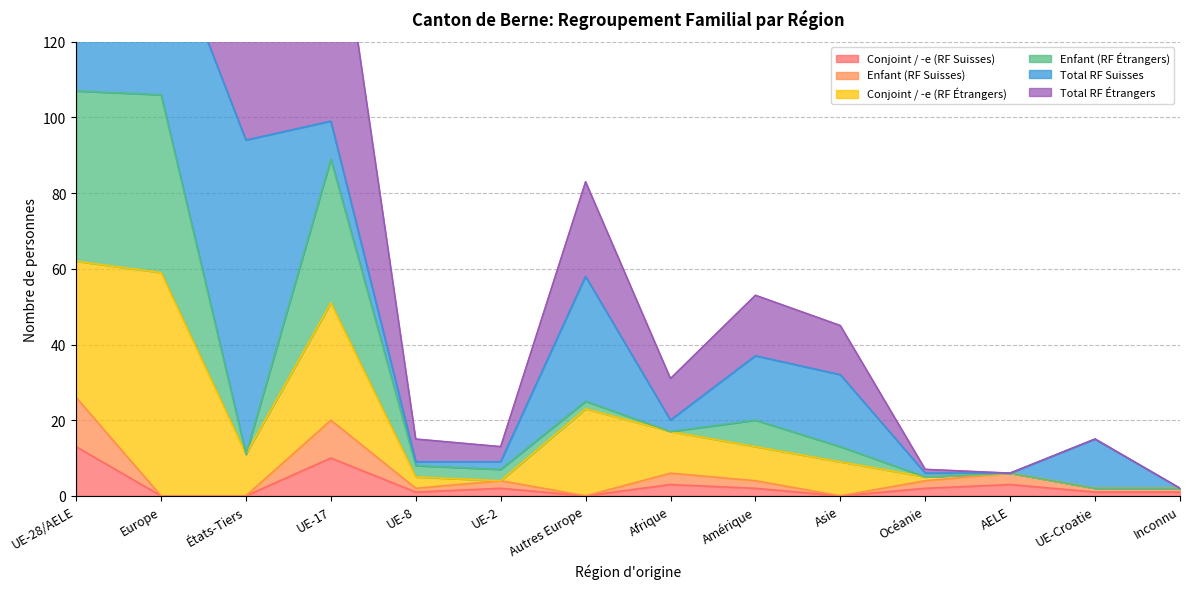

Between États-Tiers and Europe, which is larger?

États-Tiers